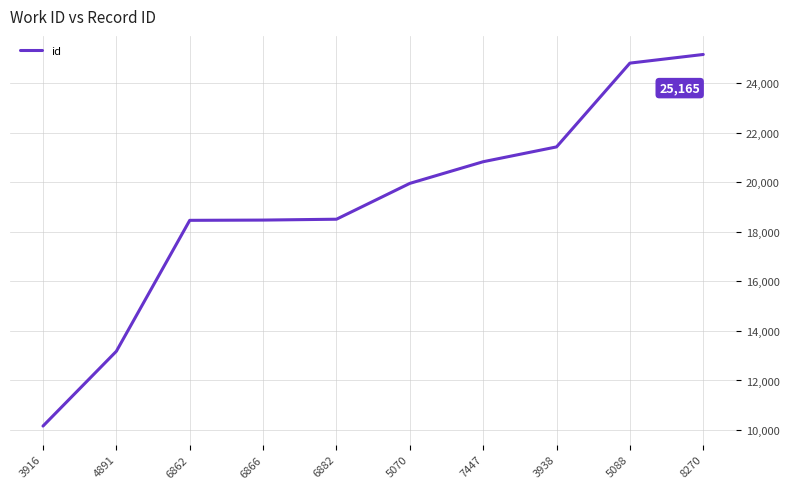

At which category does the chart reach its minimum across all series?

3916